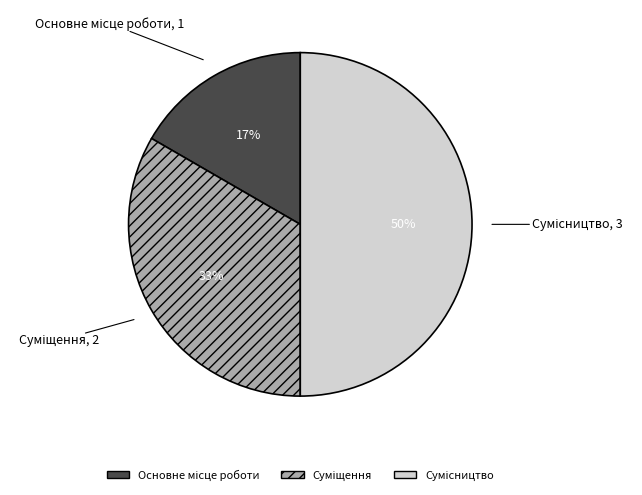

To the nearest percent, what is the difference between the largest and smallest slice percentages?

33%